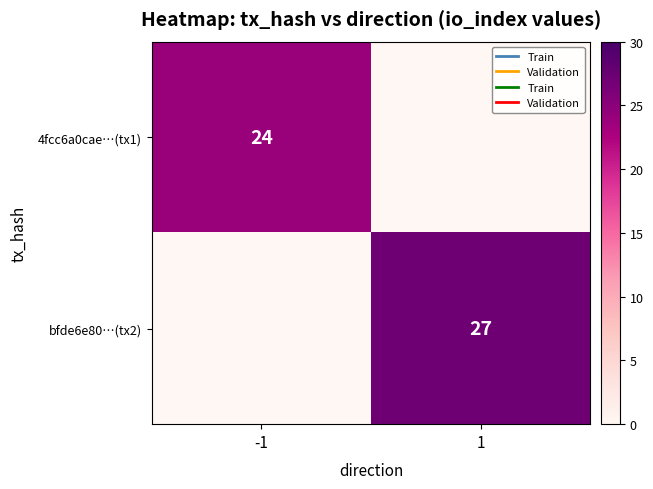

The bfde6e80…(tx2) series shows 35 at 1. True or false?

False